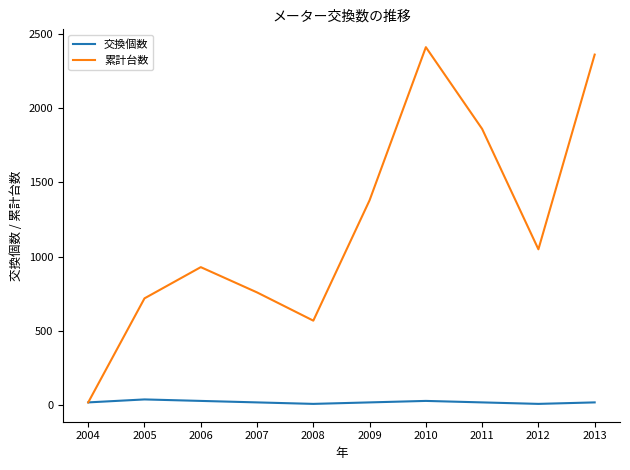

What is the average value of the 交換個数 series?

22